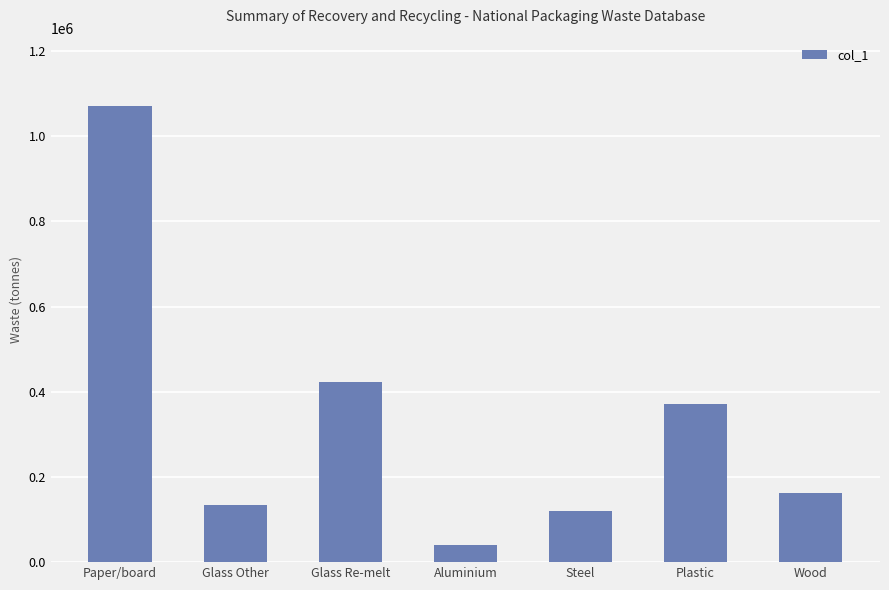

Is it true that the value at Plastic is 370934?

True